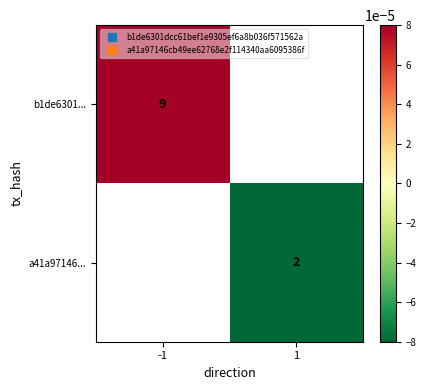

At which category does the chart reach its minimum across all series?

1